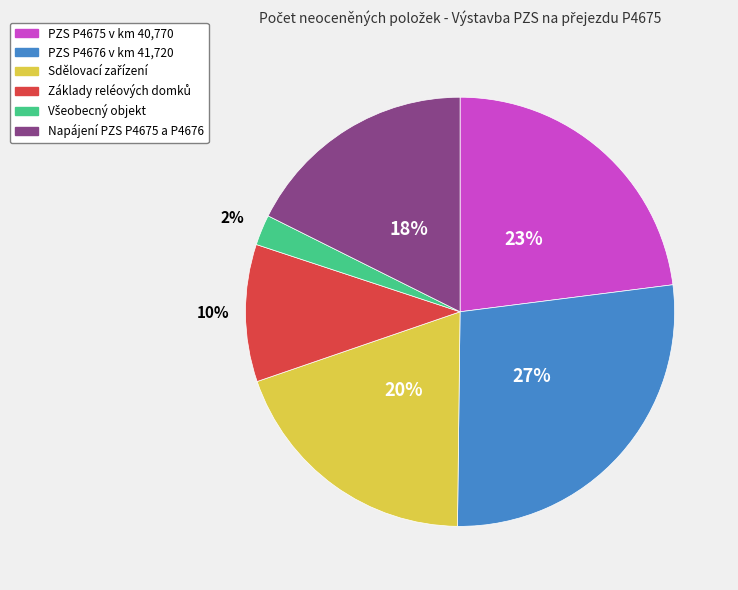

How many slices are in this pie chart?

6